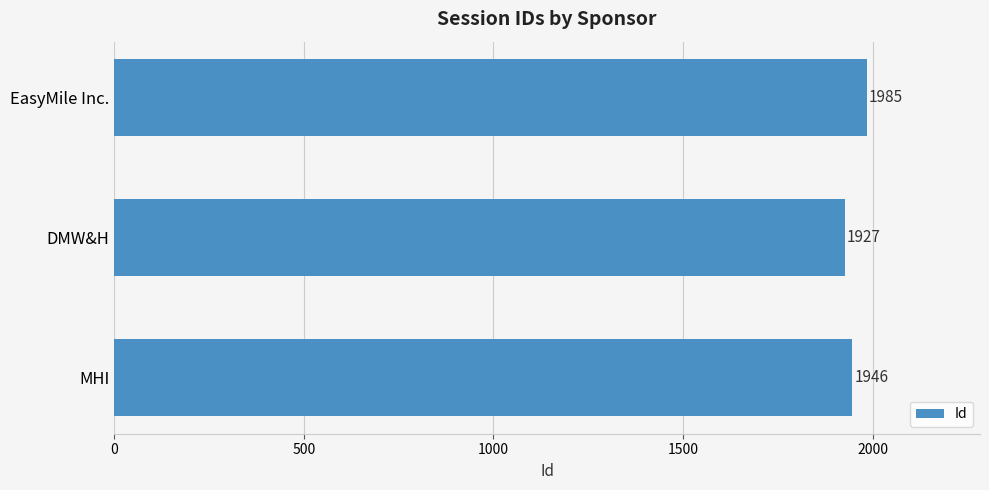

Count the values in the range 1927 to 1985.

3